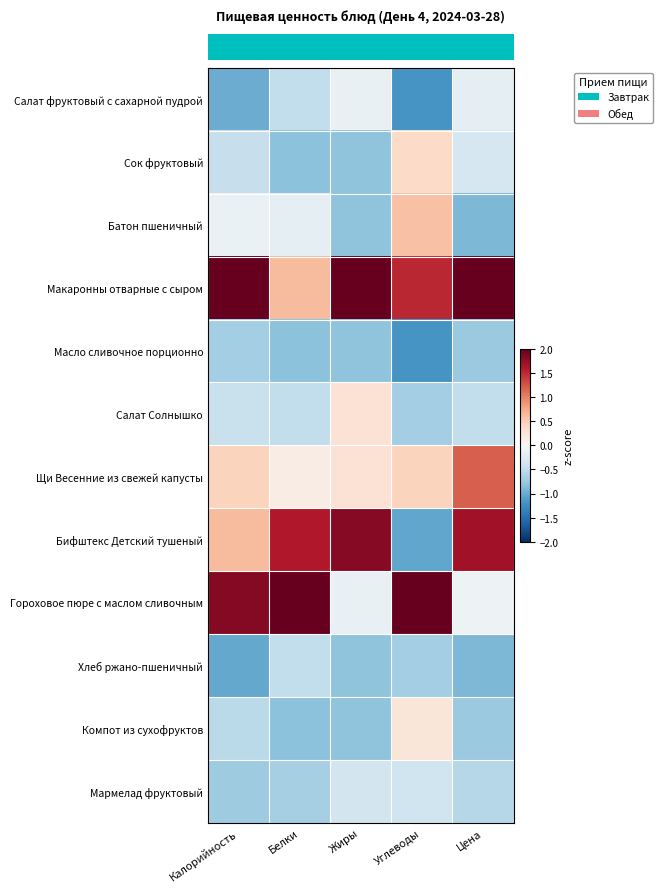

How many categories are shown in the chart?

5